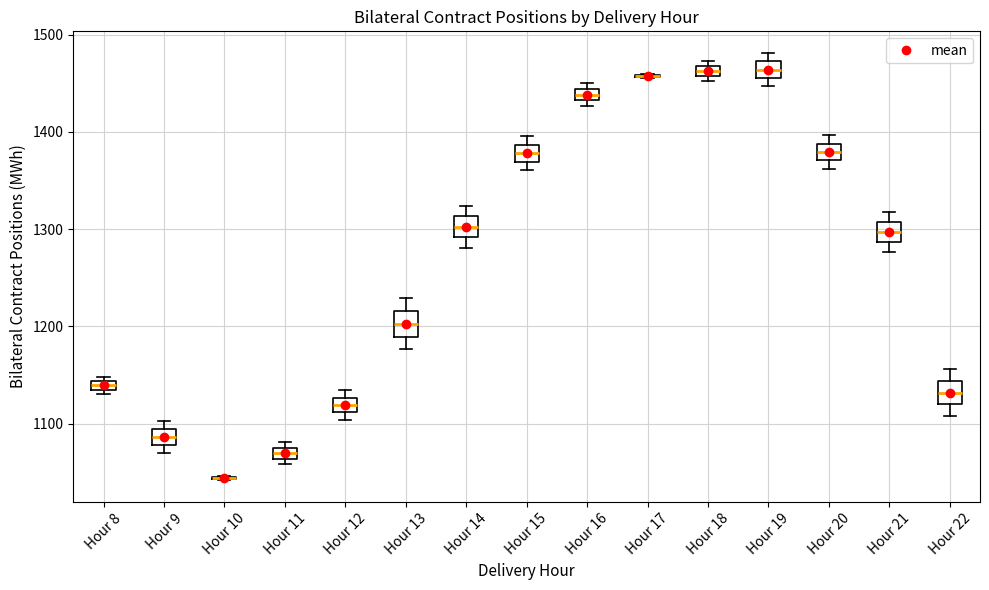

Where is the upper edge of the box for Hour 13 on the y-axis? The values are not printed on the chart, so give them approximately, as read against the axis.

1220